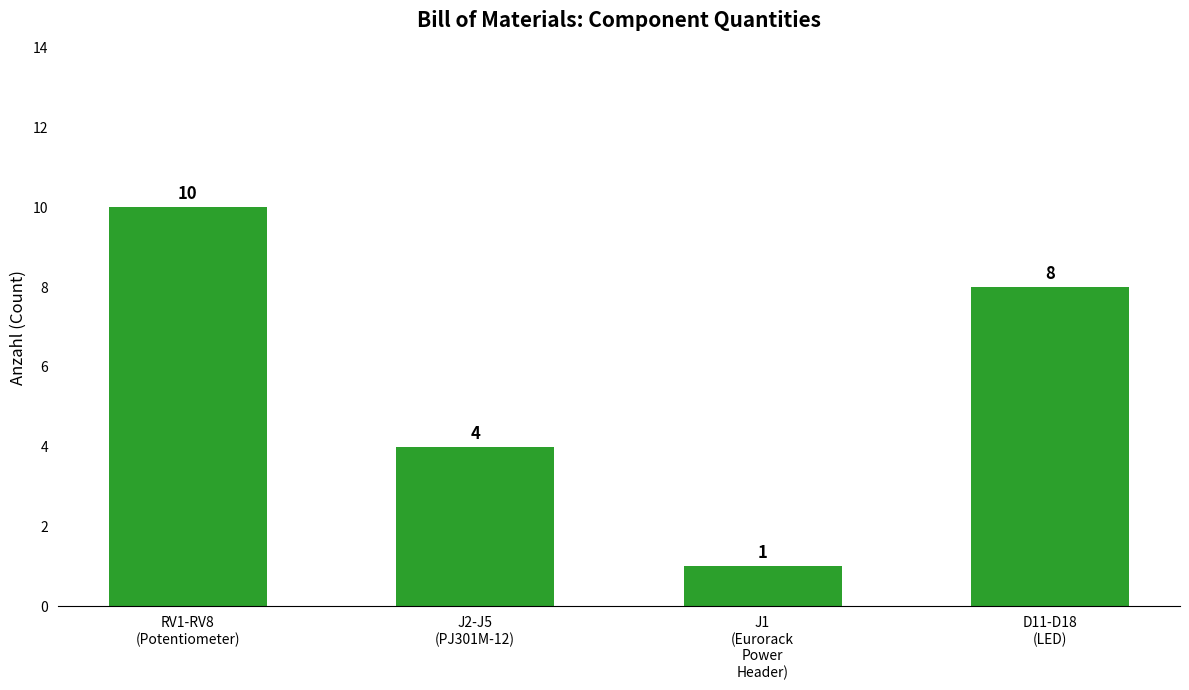

What is the smallest value displayed?

1